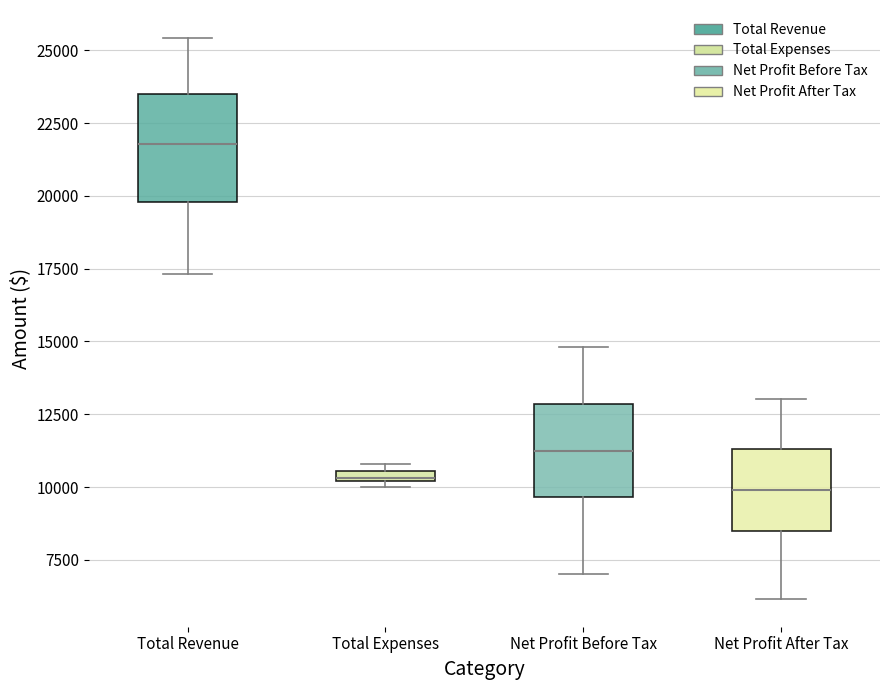

Where does the lower whisker of the box for Total Revenue end on the y-axis? The values are not printed on the chart, so give them approximately, as read against the axis.

17500